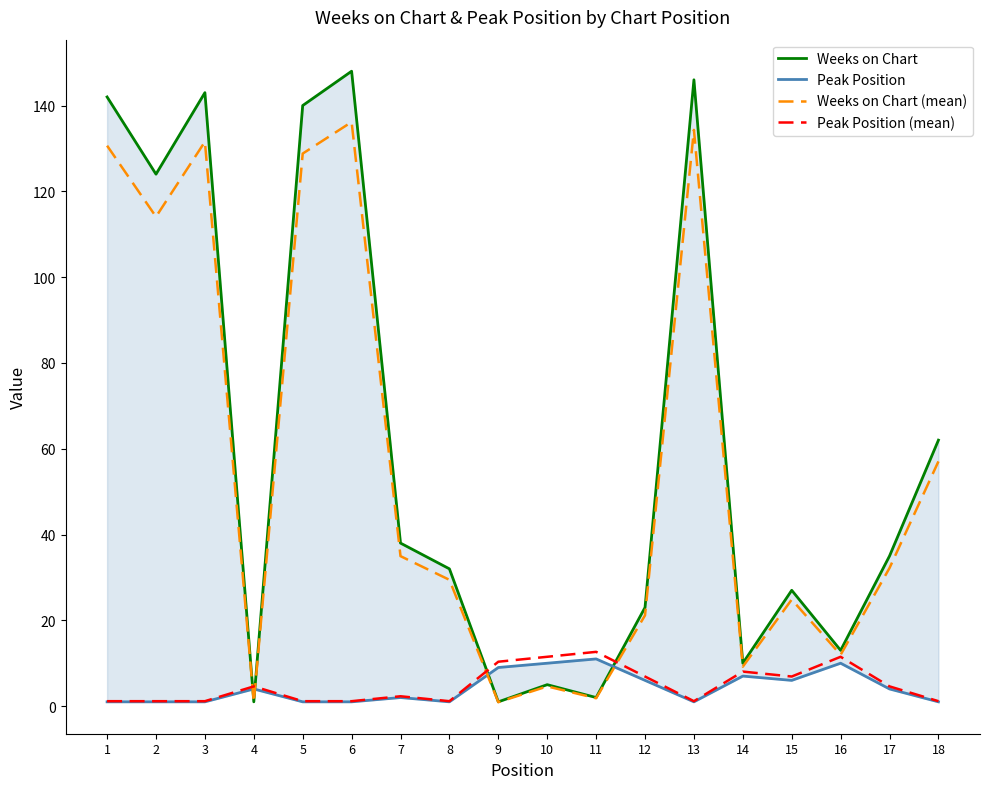

The Weeks on Chart (mean) series shows 7.7 at 7. True or false?

False